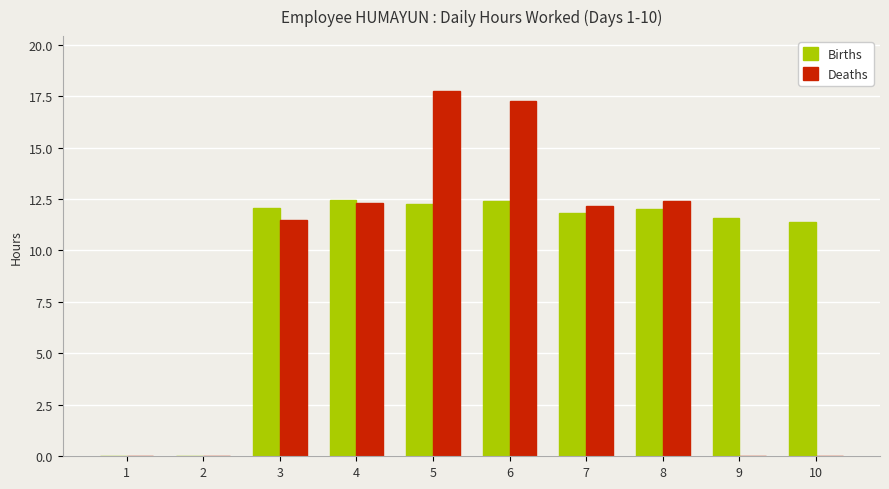

Is the value of Deaths at 8 greater than the value of Births at 9?

Yes